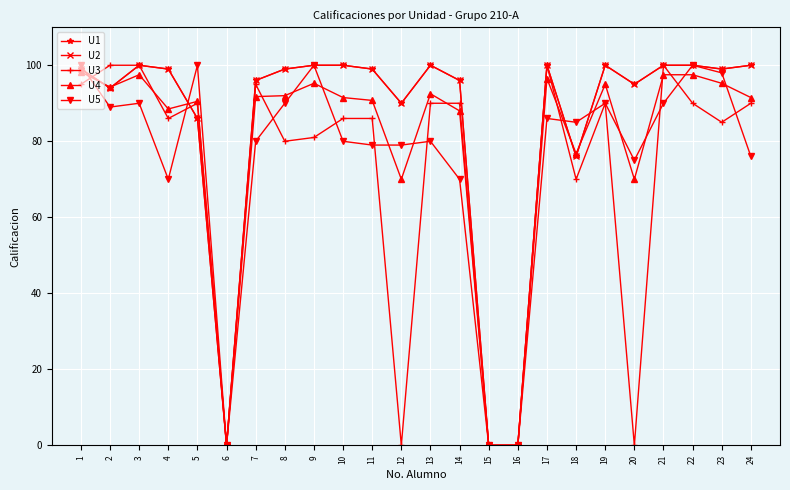

What is the spread (max minus min) of values at 23?

14.0